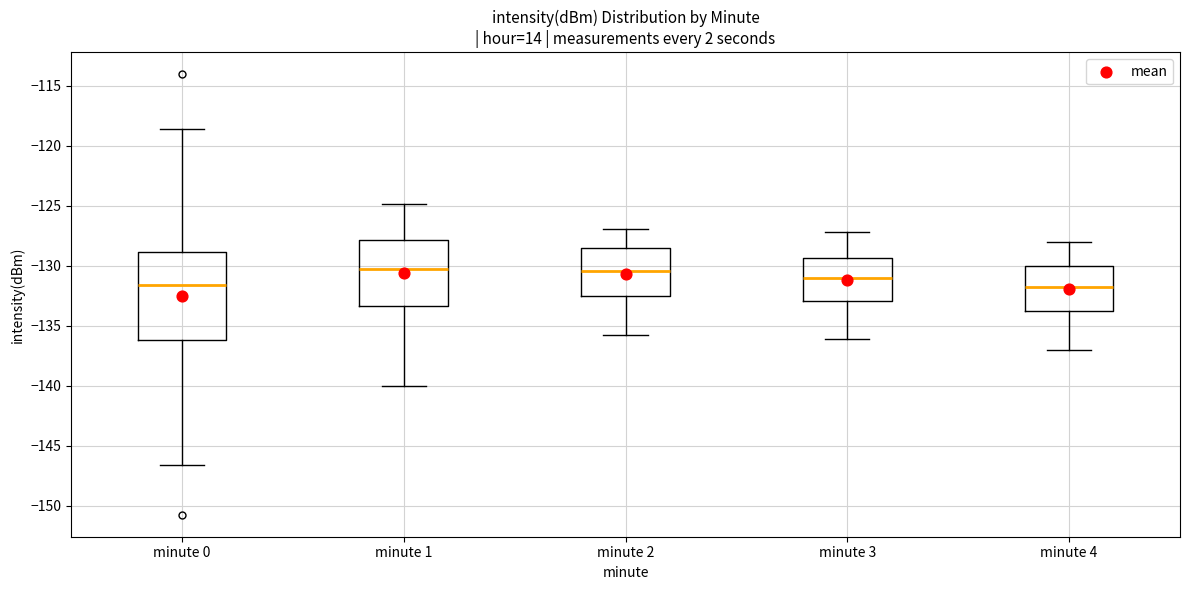

Reading left to right, transcribe this box plot: for each box, give where its median line is, the range the box spans, and where its two whiskers end, as read against the y-axis. The values are not printed on the chart, so give them approximately, as read against the axis.

minute 0: median -131.5, box -136.0 to -129.0, whiskers -146.5 to -118.5
minute 1: median -130.5, box -133.5 to -128.0, whiskers -140.0 to -125.0
minute 2: median -130.5, box -132.5 to -128.5, whiskers -136.0 to -127.0
minute 3: median -131.0, box -133.0 to -129.5, whiskers -136.0 to -127.0
minute 4: median -132.0, box -133.5 to -130.0, whiskers -137.0 to -128.0